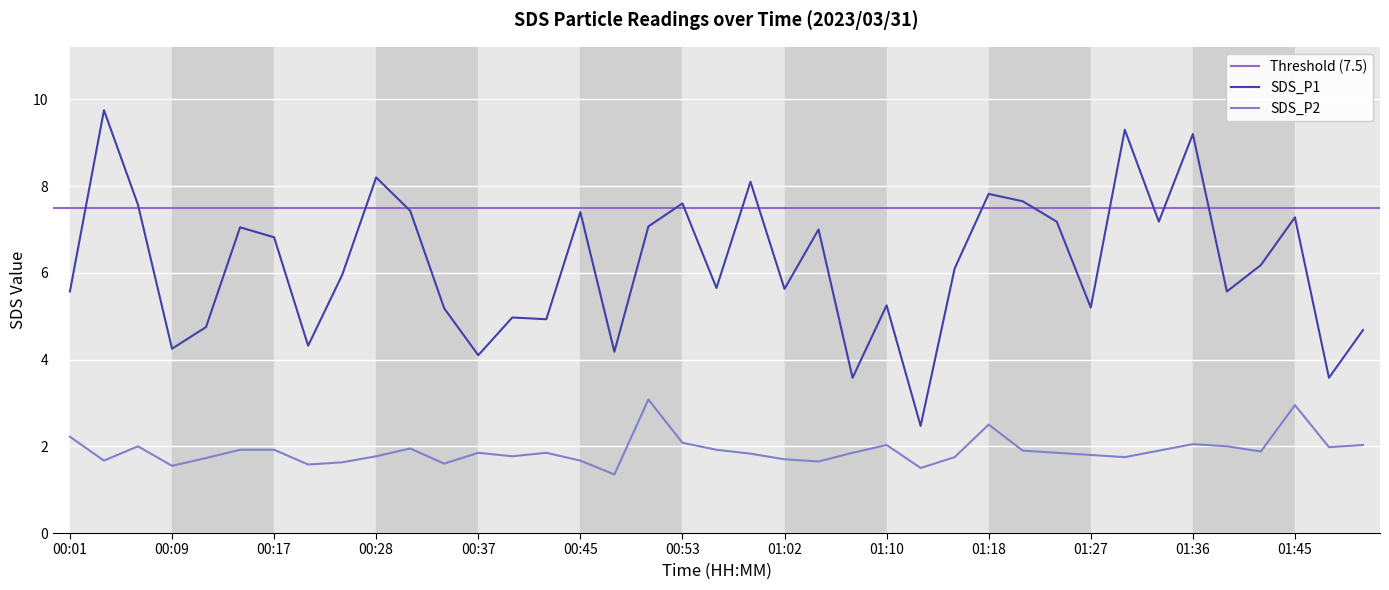

Which series has the largest total across all categories?

SDS_P1